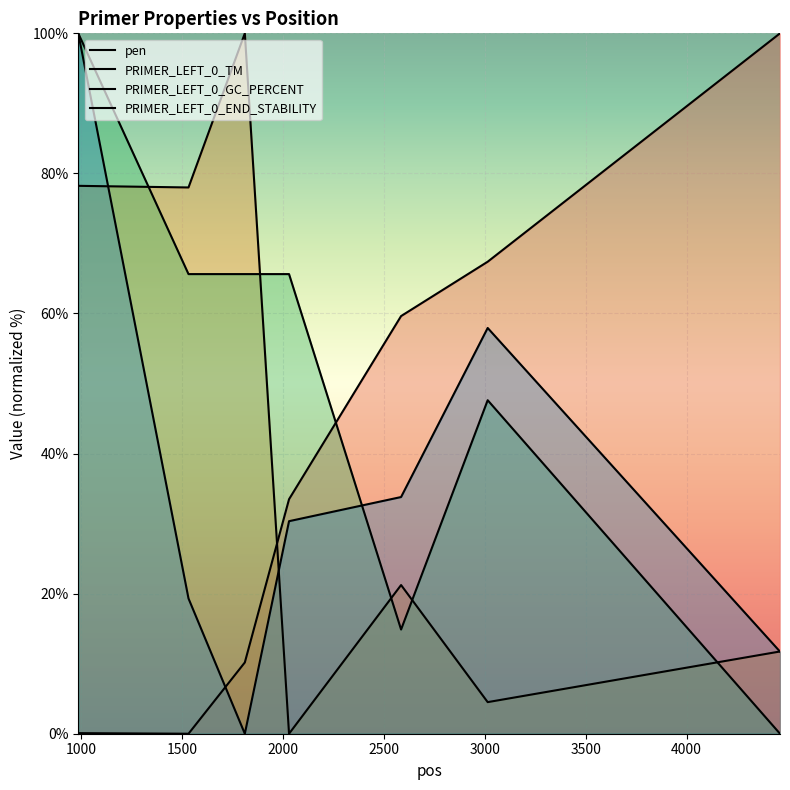

How many lines are shown in the chart?

4